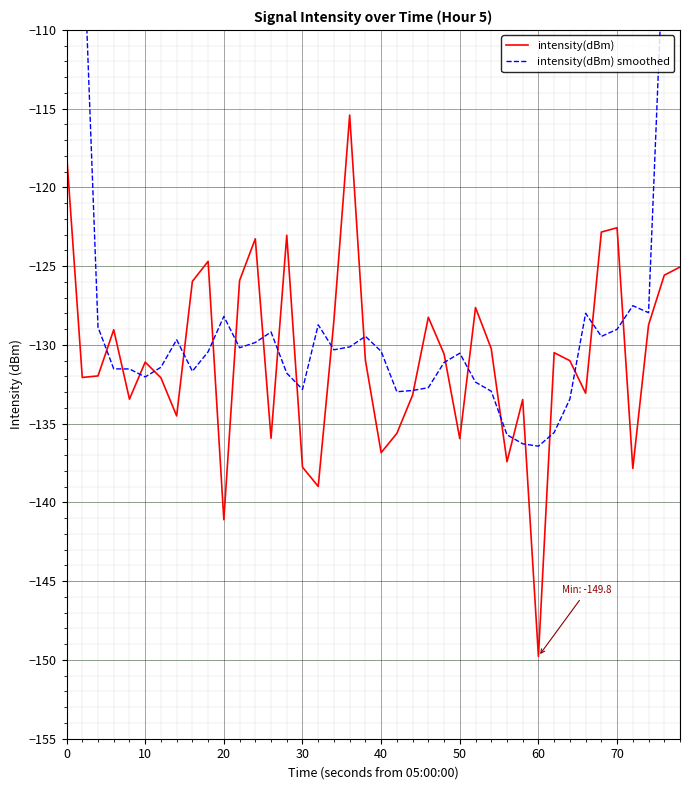

What is the minimum value shown in the chart?

-149.8